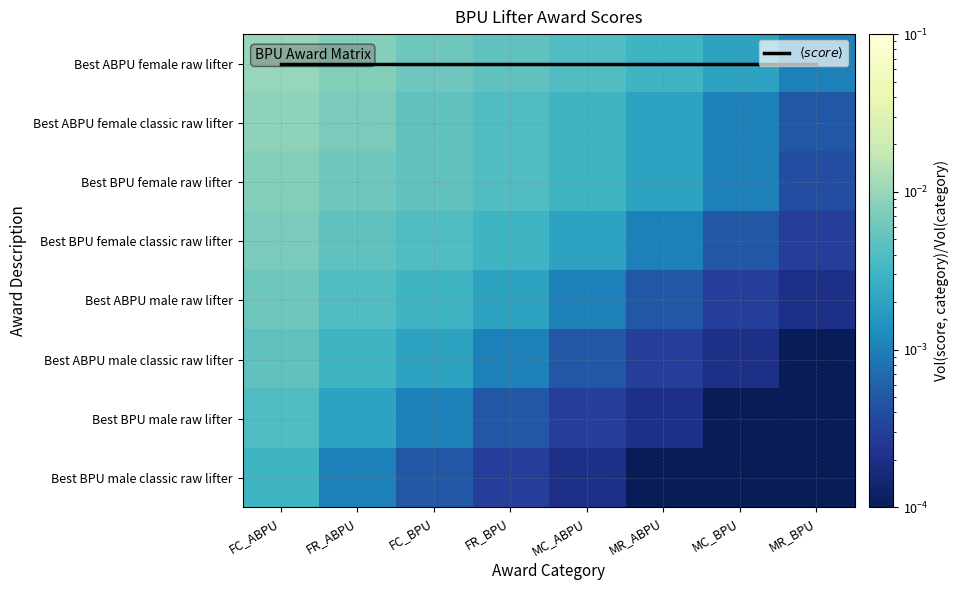

Rank the series by their maximum value, from lowest to highest.

$\langle score \rangle$, Best BPU male classic raw lifter, Best BPU male raw lifter, Best ABPU male classic raw lifter, Best ABPU male raw lifter, Best BPU female classic raw lifter, Best BPU female raw lifter, Best ABPU female classic raw lifter, Best ABPU female raw lifter